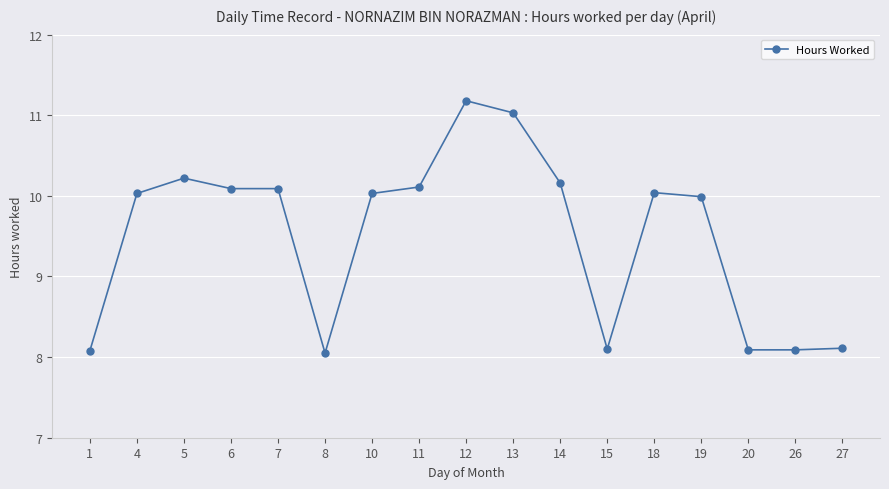

Reading left to right, what are all the values shown in this chart?

8.1	10.0	10.2	10.1	10.1	8.1	10.0	10.1	11.2	11.0	10.2	8.1	10.0	10.0	8.1	8.1	8.1